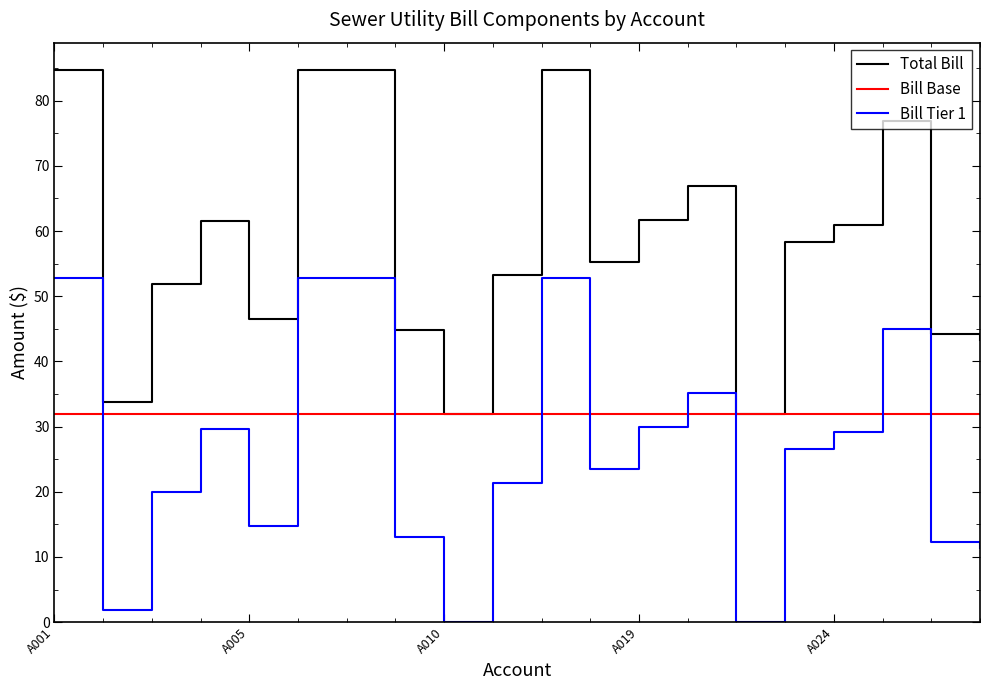

What is the difference between the maximum and minimum values in the Total Bill series?

52.8